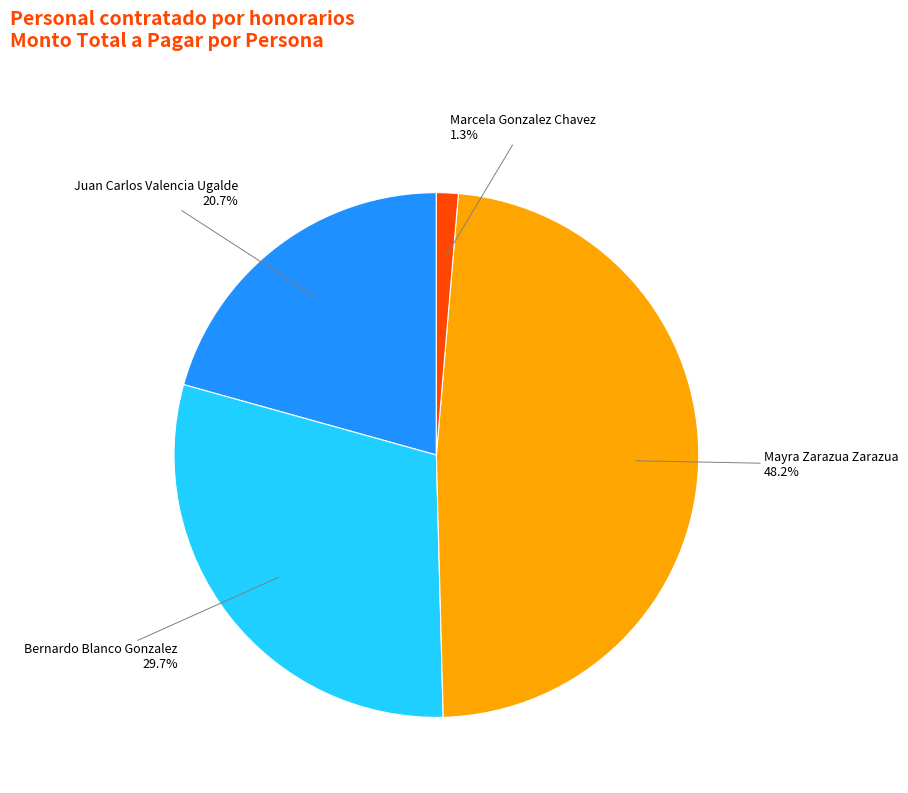

Rank the categories by value from highest to lowest.

Mayra Zarazua Zarazua, Bernardo Blanco Gonzalez, Juan Carlos Valencia Ugalde, Marcela Gonzalez Chavez